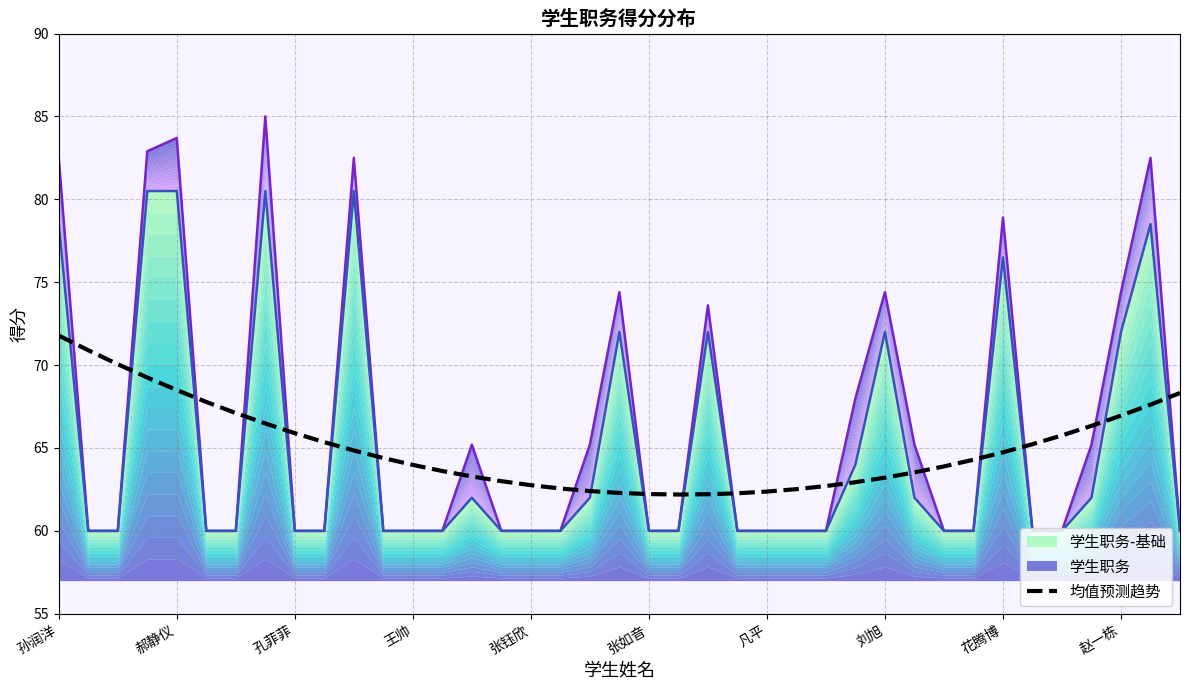

How many values are below 64?

19